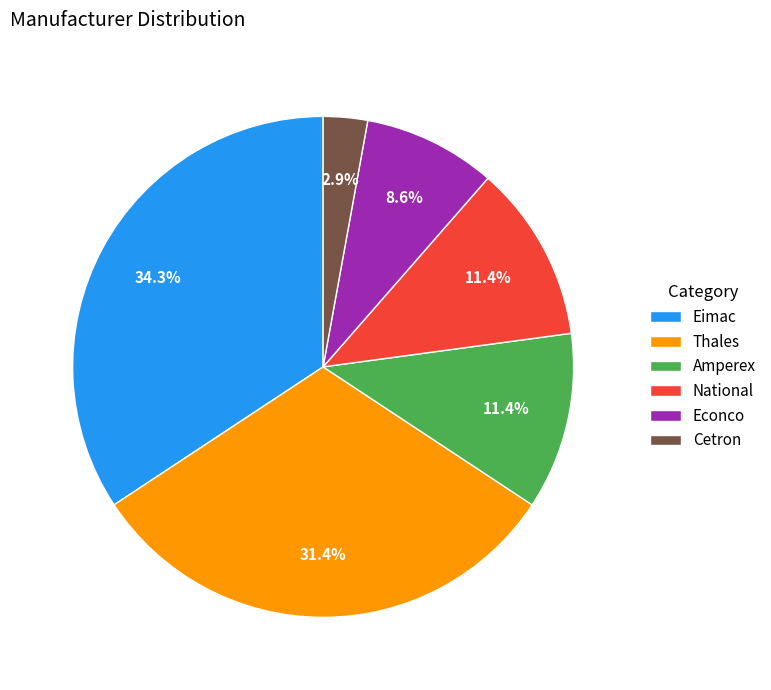

How much of the chart is everything except National?

88.6%